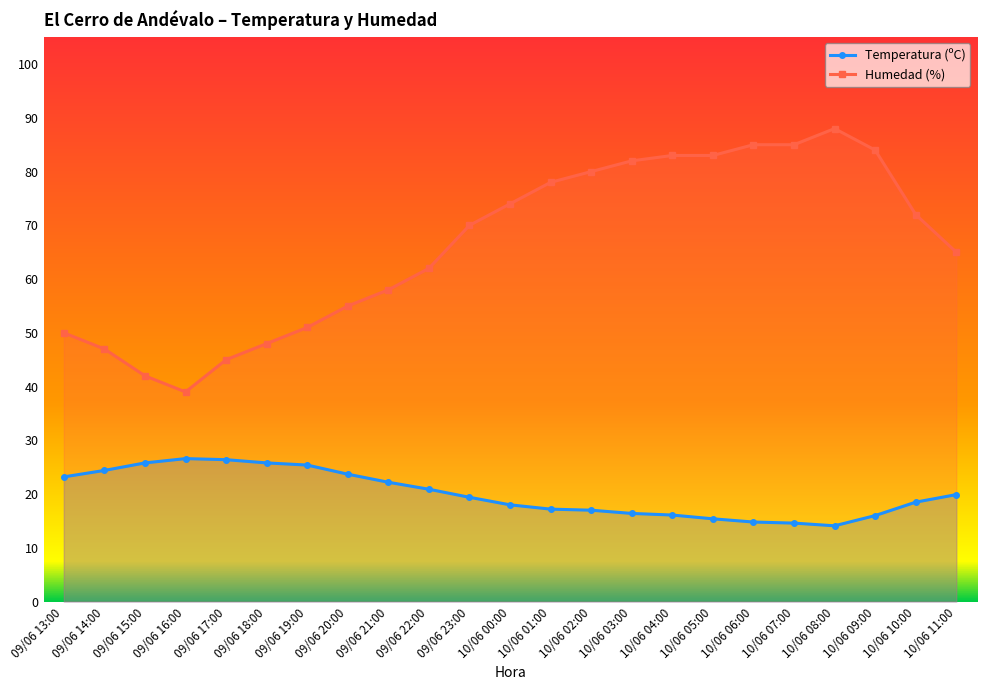

Reading left to right, what are all the values shown in this chart?

Temperatura (ºC): 09/06 13:00=23.2	09/06 14:00=24.4	09/06 15:00=25.8	09/06 16:00=26.6	09/06 17:00=26.4	09/06 18:00=25.8	09/06 19:00=25.4	09/06 20:00=23.7	09/06 21:00=22.2	09/06 22:00=20.9	09/06 23:00=19.4	10/06 00:00=18.0	10/06 01:00=17.2	10/06 02:00=17.0	10/06 03:00=16.4	10/06 04:00=16.1	10/06 05:00=15.4	10/06 06:00=14.8	10/06 07:00=14.6	10/06 08:00=14.1	10/06 09:00=16.0	10/06 10:00=18.5	10/06 11:00=19.9
Humedad (%): 09/06 13:00=50.0	09/06 14:00=47.0	09/06 15:00=42.0	09/06 16:00=39.0	09/06 17:00=45.0	09/06 18:00=48.0	09/06 19:00=51.0	09/06 20:00=55.0	09/06 21:00=58.0	09/06 22:00=62.0	09/06 23:00=70.0	10/06 00:00=74.0	10/06 01:00=78.0	10/06 02:00=80.0	10/06 03:00=82.0	10/06 04:00=83.0	10/06 05:00=83.0	10/06 06:00=85.0	10/06 07:00=85.0	10/06 08:00=88.0	10/06 09:00=84.0	10/06 10:00=72.0	10/06 11:00=65.0